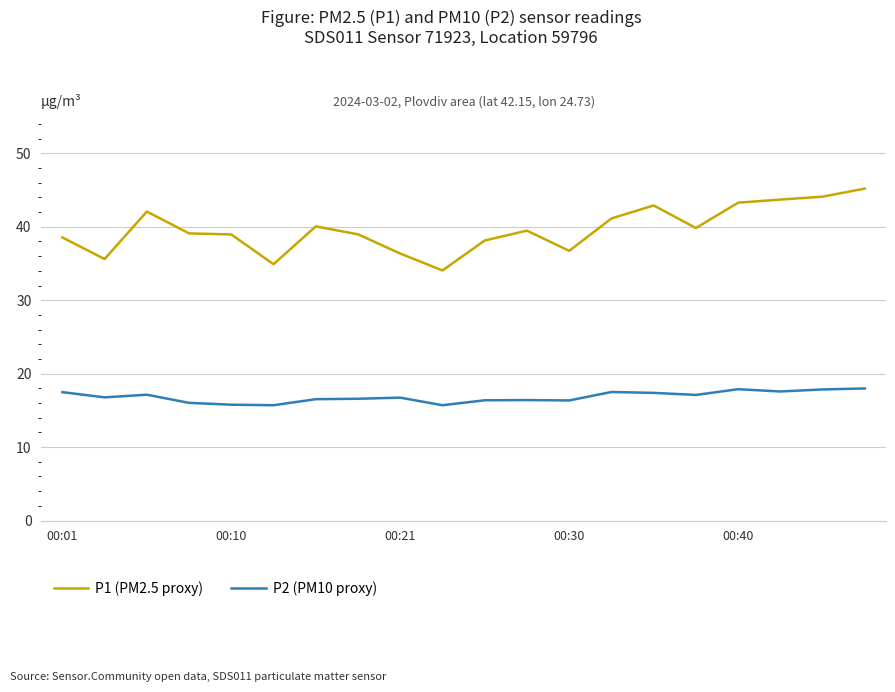

Which series has the largest range (max minus min)?

P1 (PM2.5 proxy)